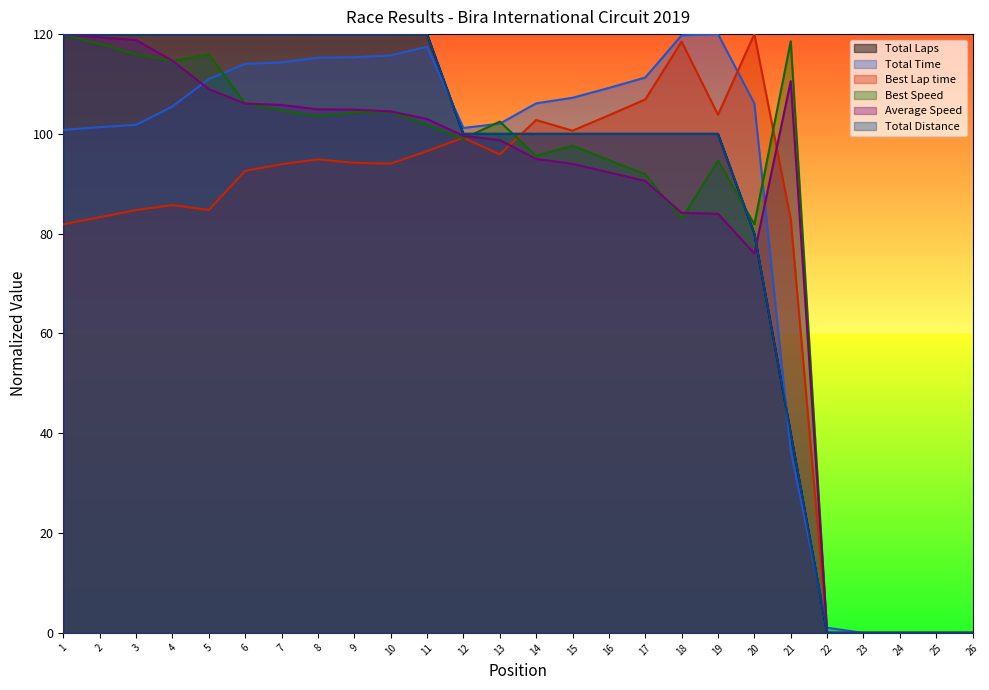

The Total Distance series shows 167.9 at 2. True or false?

False